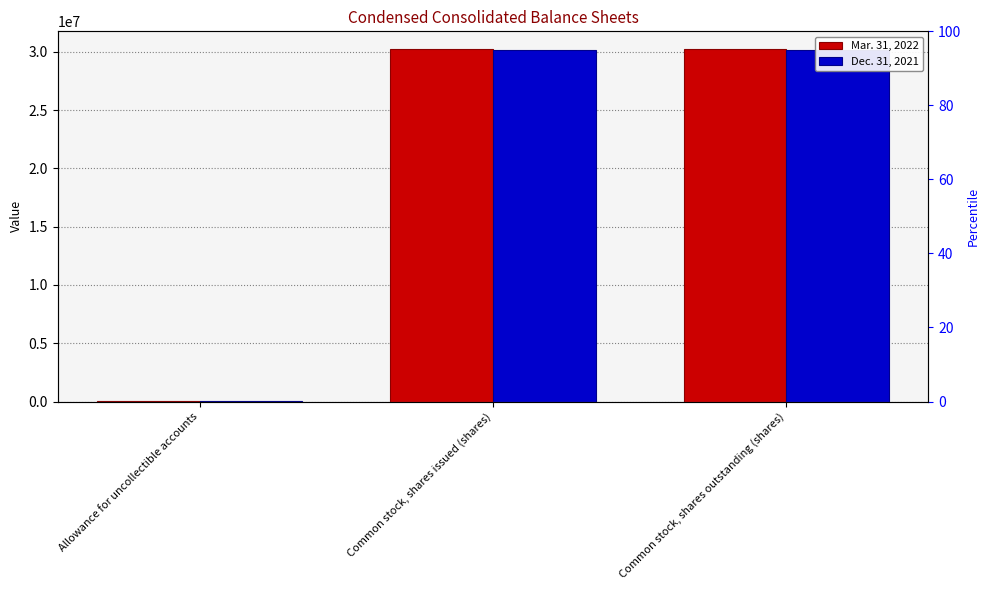

Which series has the largest total across all categories?

Mar. 31, 2022